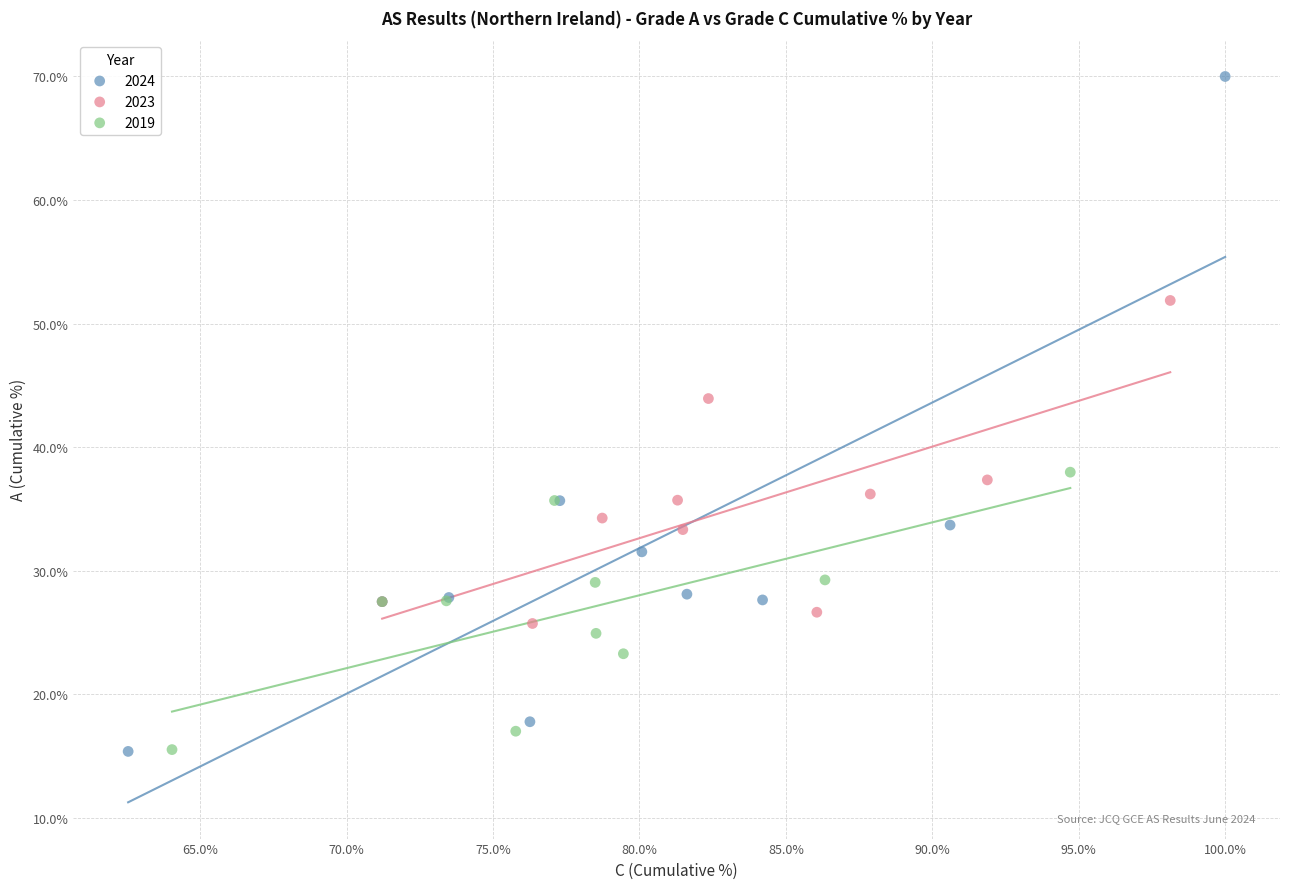

Which series reaches the maximum Y coordinate?

2024